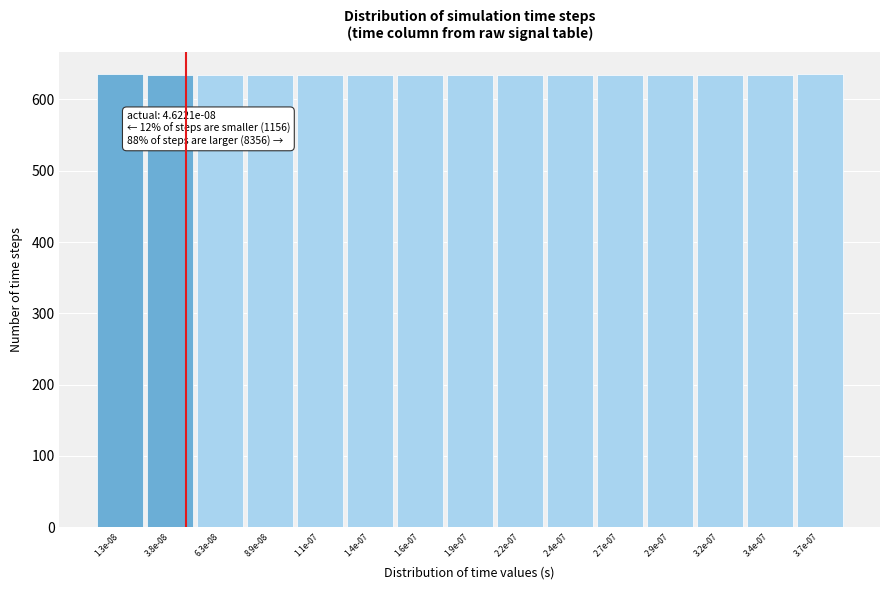

What is the sum of the values at 2.7e-07 and 3.7e-07?

1269